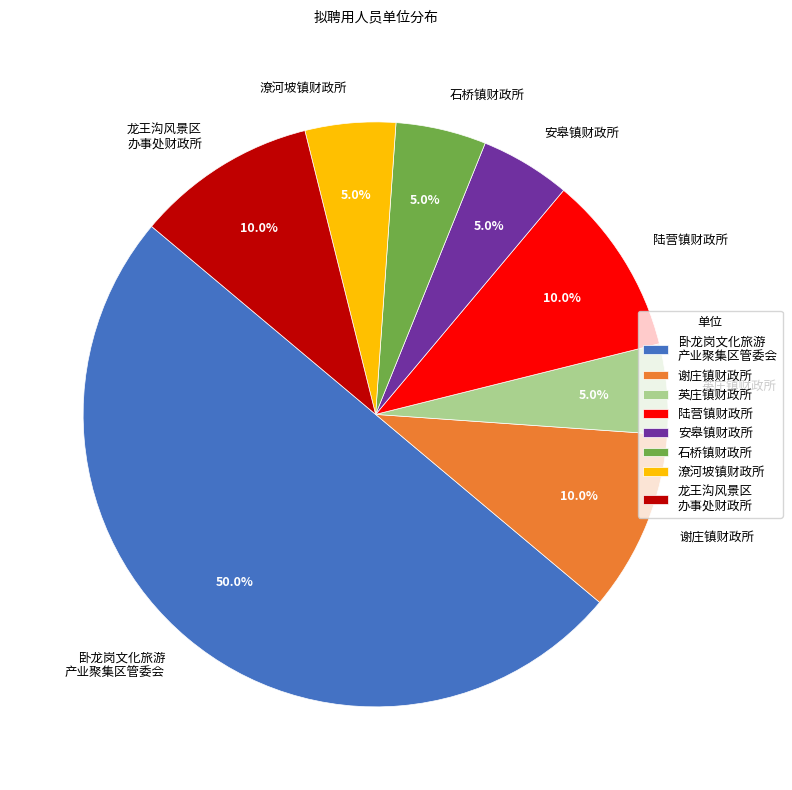

Combined, what portion of the pie is 安皋镇财政所 and 英庄镇财政所?

10.0%